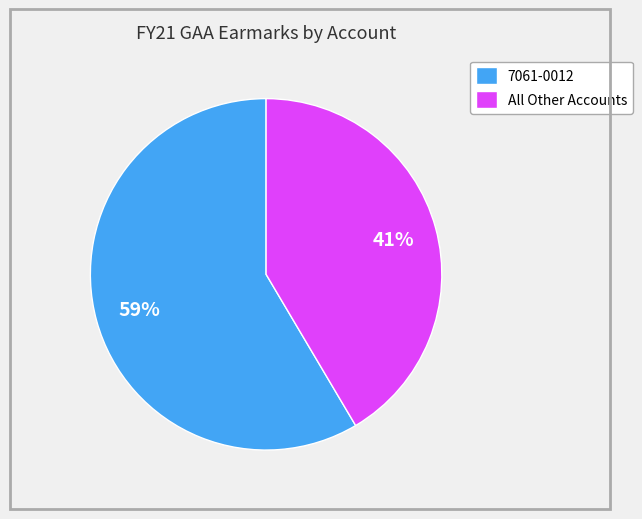

True or false: All Other Accounts accounts for 51% of the total.

False